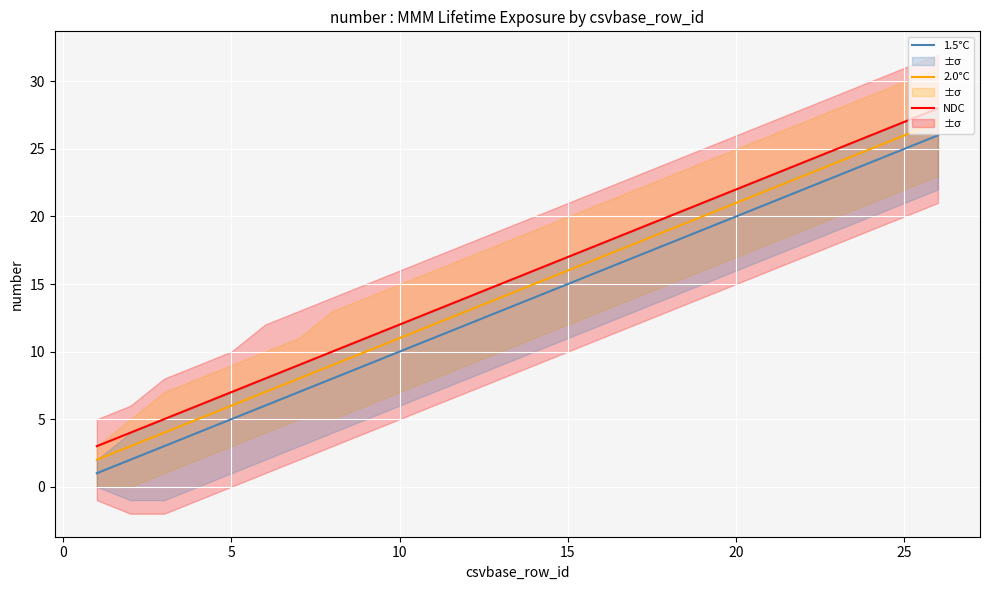

What is the lowest value of the NDC series?

3